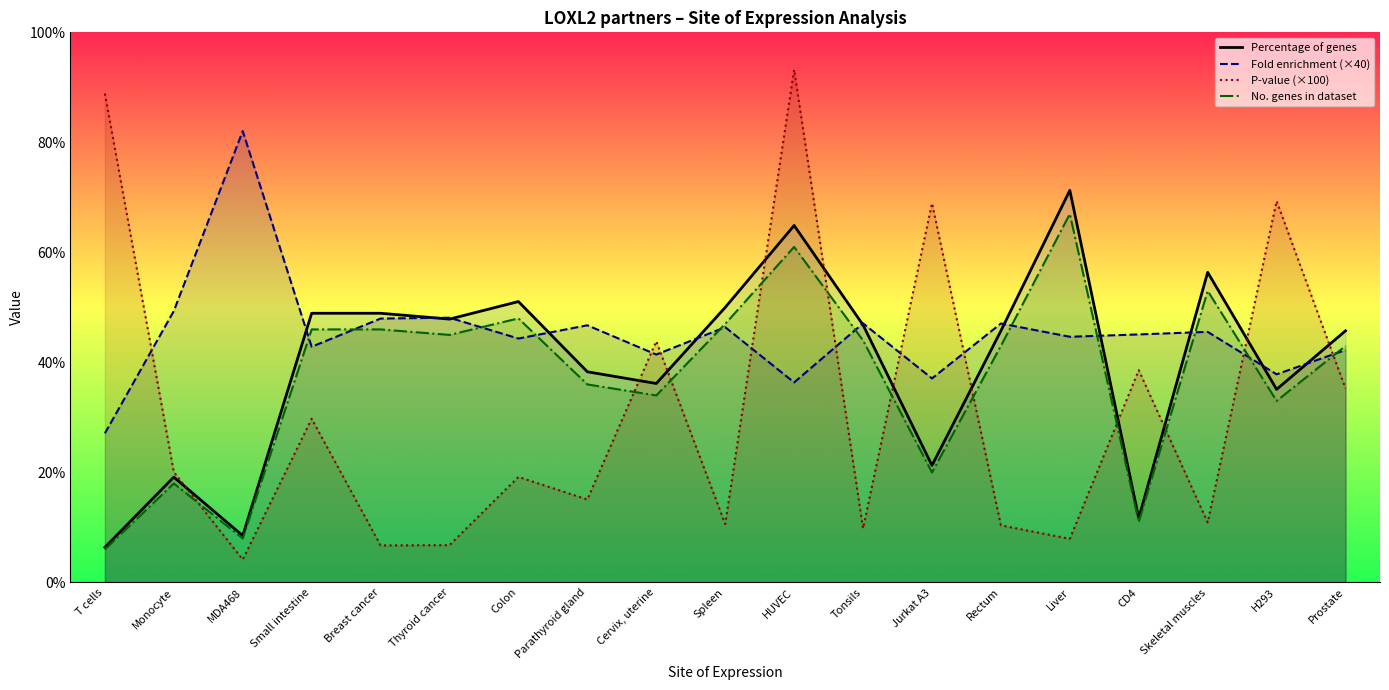

Reading left to right, transcribe all the data shown in this chart.

Percentage of genes: T cells=6.4	Monocyte=19.1	MDA468=8.5	Small intestine=48.9	Breast cancer=48.9	Thyroid cancer=47.9	Colon=51.1	Parathyroid gland=38.3	Cervix, uterine=36.2	Spleen=50.0	HUVEC=64.9	Tonsils=46.8	Jurkat A3=21.3	Rectum=45.7	Liver=71.3	CD4=11.7	Skeletal muscles=56.4	H293=35.1	Prostate=45.7
Fold enrichment (×40): T cells=27.1	Monocyte=49.3	MDA468=82.1	Small intestine=42.8	Breast cancer=48.0	Thyroid cancer=48.1	Colon=44.3	Parathyroid gland=46.7	Cervix, uterine=41.4	Spleen=46.4	HUVEC=36.4	Tonsils=47.1	Jurkat A3=37.1	Rectum=47.1	Liver=44.7	CD4=45.1	Skeletal muscles=45.6	H293=37.8	Prostate=42.3
P-value (×100): T cells=88.9	Monocyte=20.1	MDA468=4.2	Small intestine=29.8	Breast cancer=6.7	Thyroid cancer=6.8	Colon=19.2	Parathyroid gland=15.1	Cervix, uterine=43.8	Spleen=10.6	HUVEC=93.2	Tonsils=9.8	Jurkat A3=68.9	Rectum=10.4	Liver=7.9	CD4=38.6	Skeletal muscles=10.9	H293=69.3	Prostate=35.3
No. genes in dataset: T cells=6.0	Monocyte=18.0	MDA468=8.0	Small intestine=46.0	Breast cancer=46.0	Thyroid cancer=45.0	Colon=48.0	Parathyroid gland=36.0	Cervix, uterine=34.0	Spleen=47.0	HUVEC=61.0	Tonsils=44.0	Jurkat A3=20.0	Rectum=43.0	Liver=67.0	CD4=11.0	Skeletal muscles=53.0	H293=33.0	Prostate=43.0